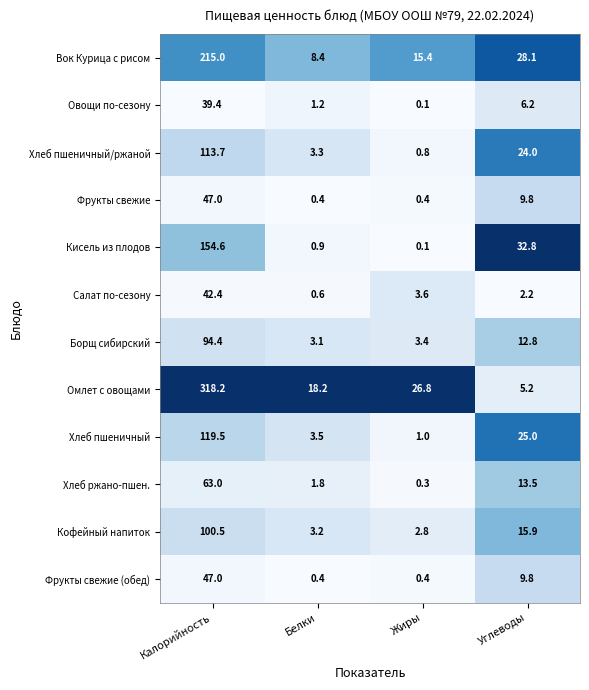

The value of Вок Курица с рисом at Калорийность is 215.0. True or false?

True